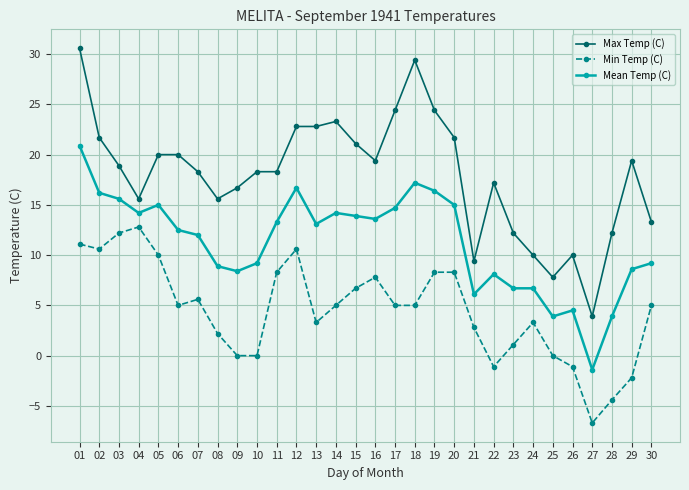

At which label does Mean Temp (C) first exceed 13?

01